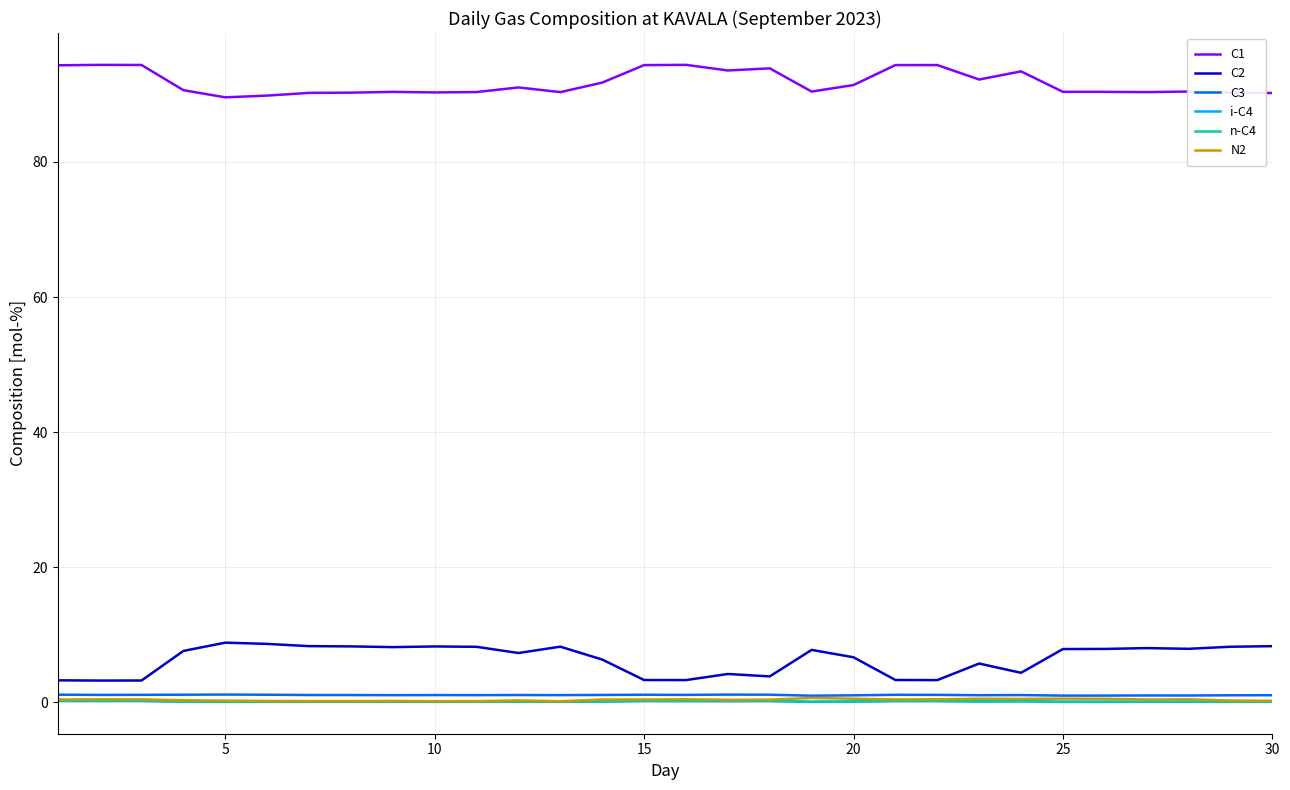

True or false: C1 and i-C4 intersect in this chart.

False